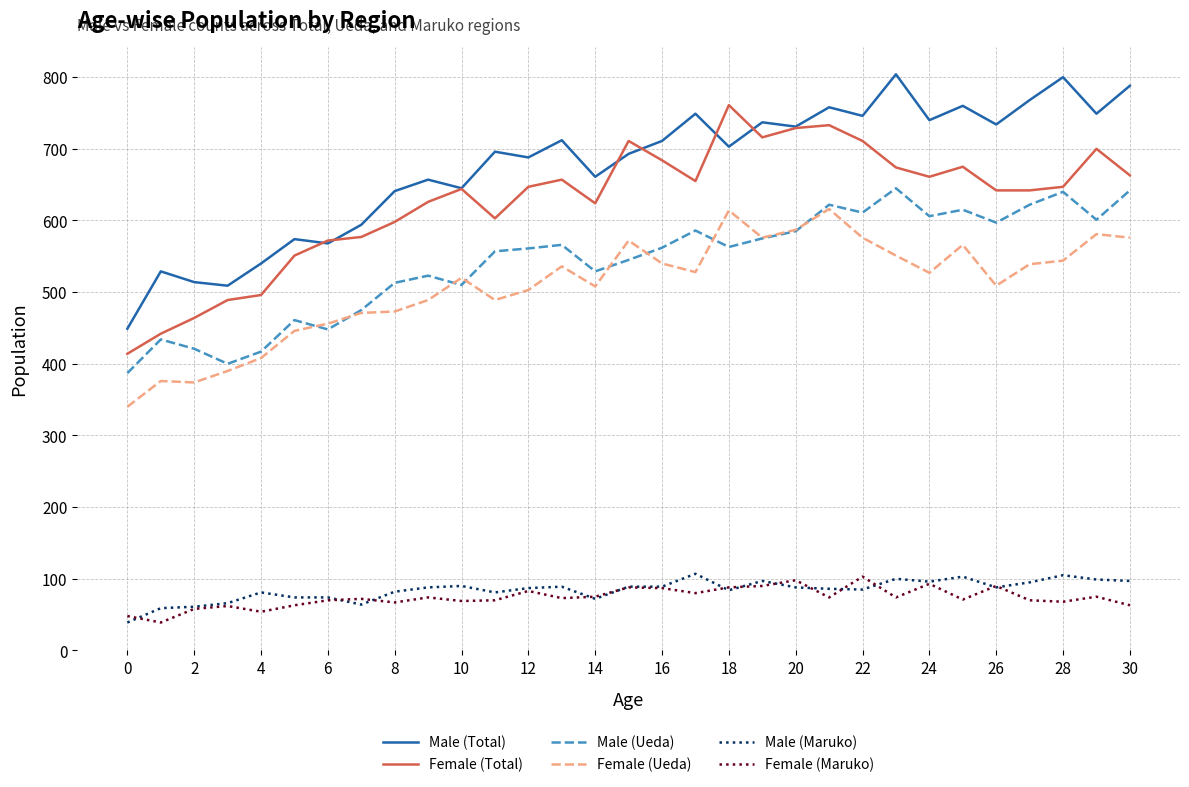

True or false: Female (Maruko) and Female (Ueda) intersect in this chart.

False